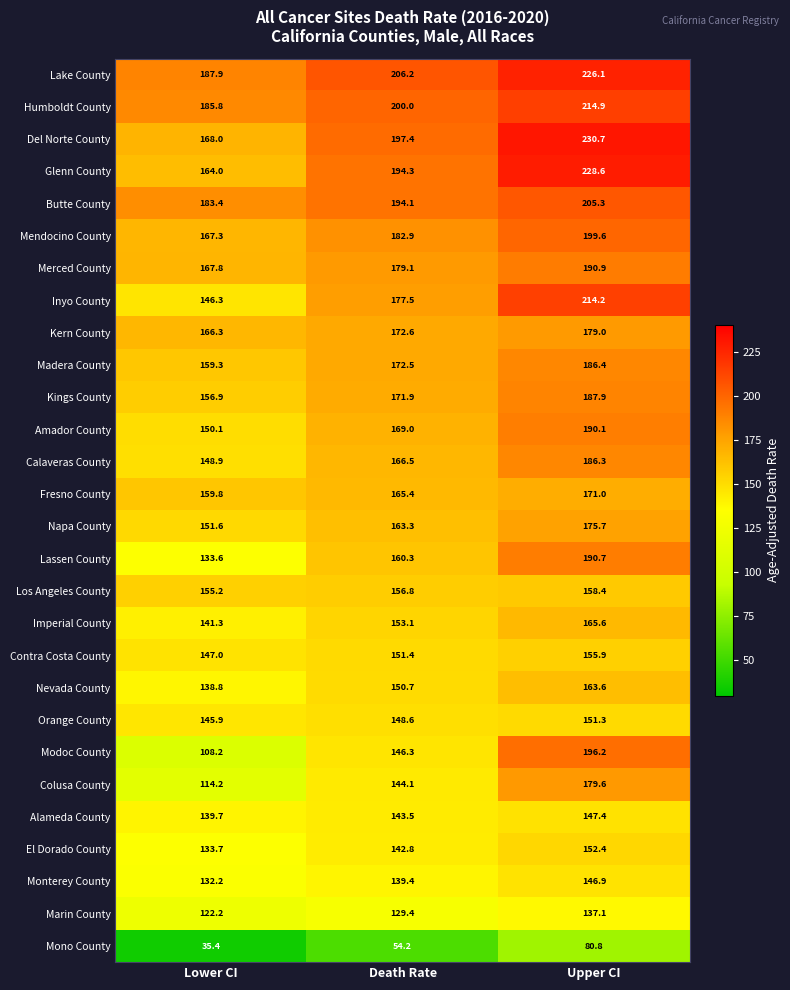

Is the value of Butte County at Lower CI greater than the value of Merced County at Upper CI?

No